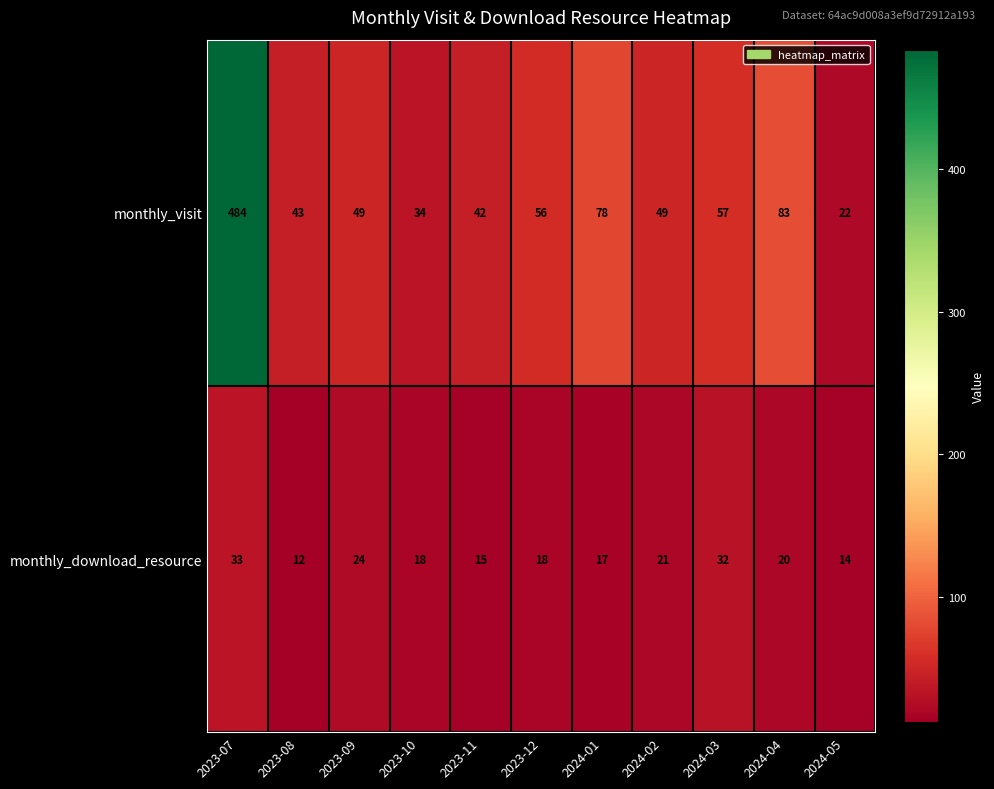

What is the difference between the maximum and second lowest values in the monthly_download_resource series?

19